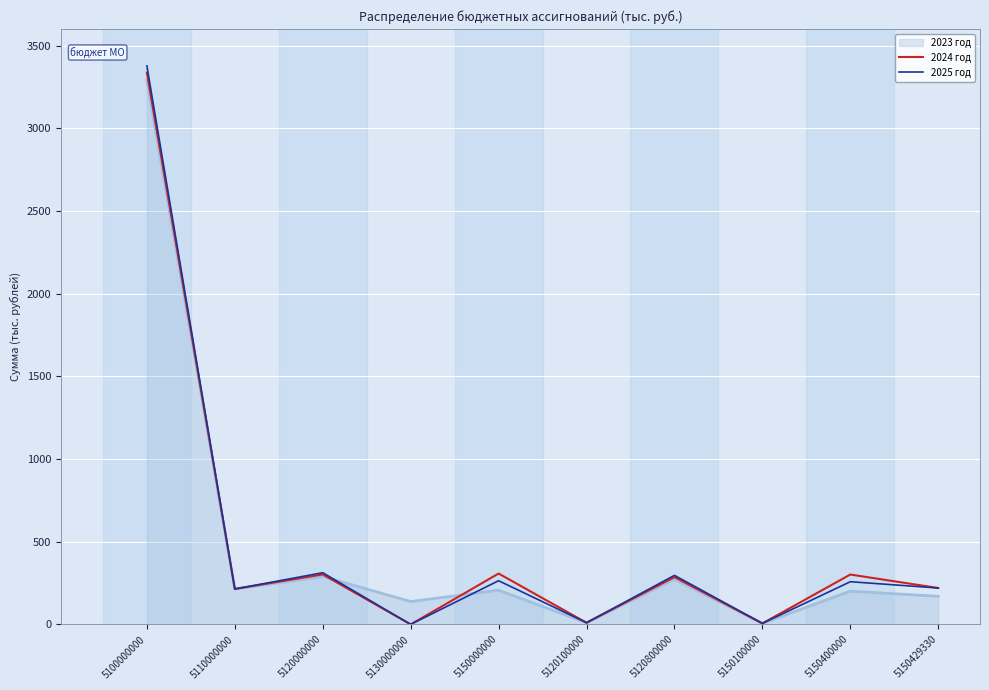

What value does the 2024 год series have at 5120800000?

286.2